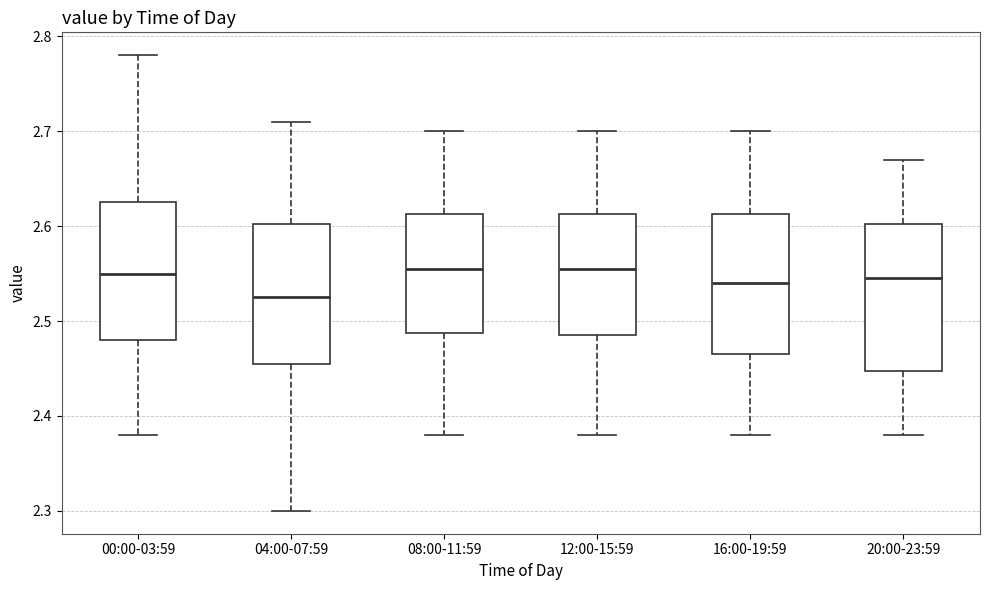

Which box has the lowest median line?

04:00-07:59